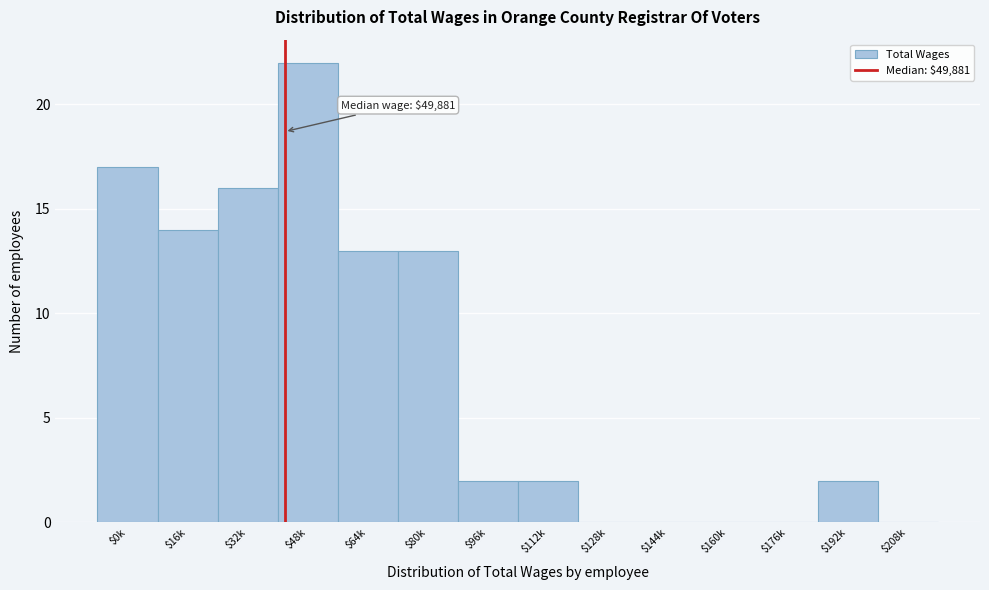

What is the maximum value shown in the chart?

22